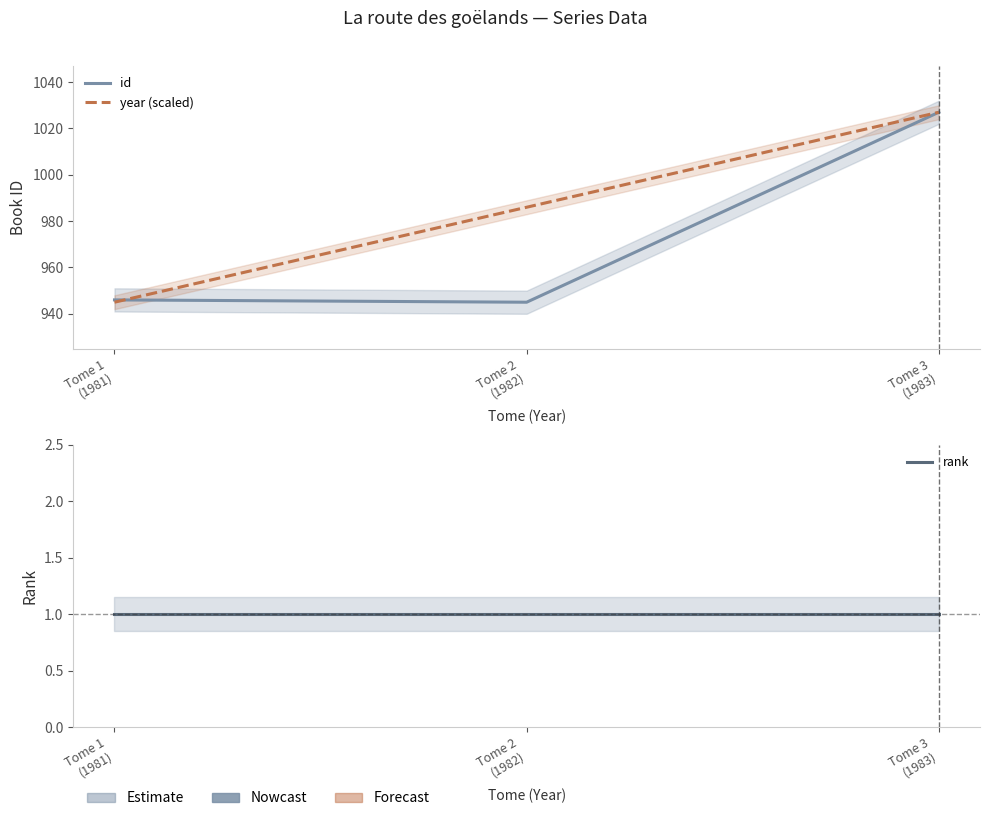

What is the label of the 3rd point from the left?

Tome 3
(1983)